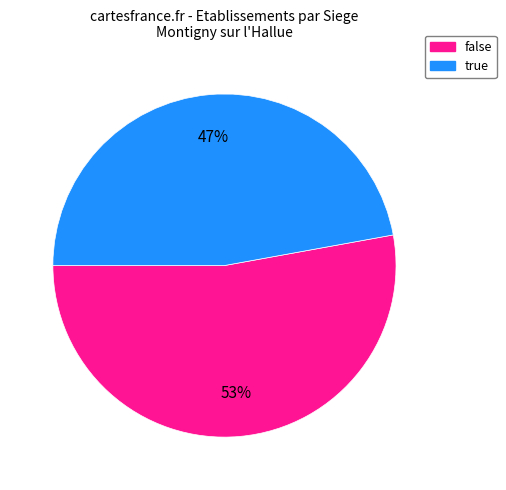

Which slice represents more than half of the pie?

false